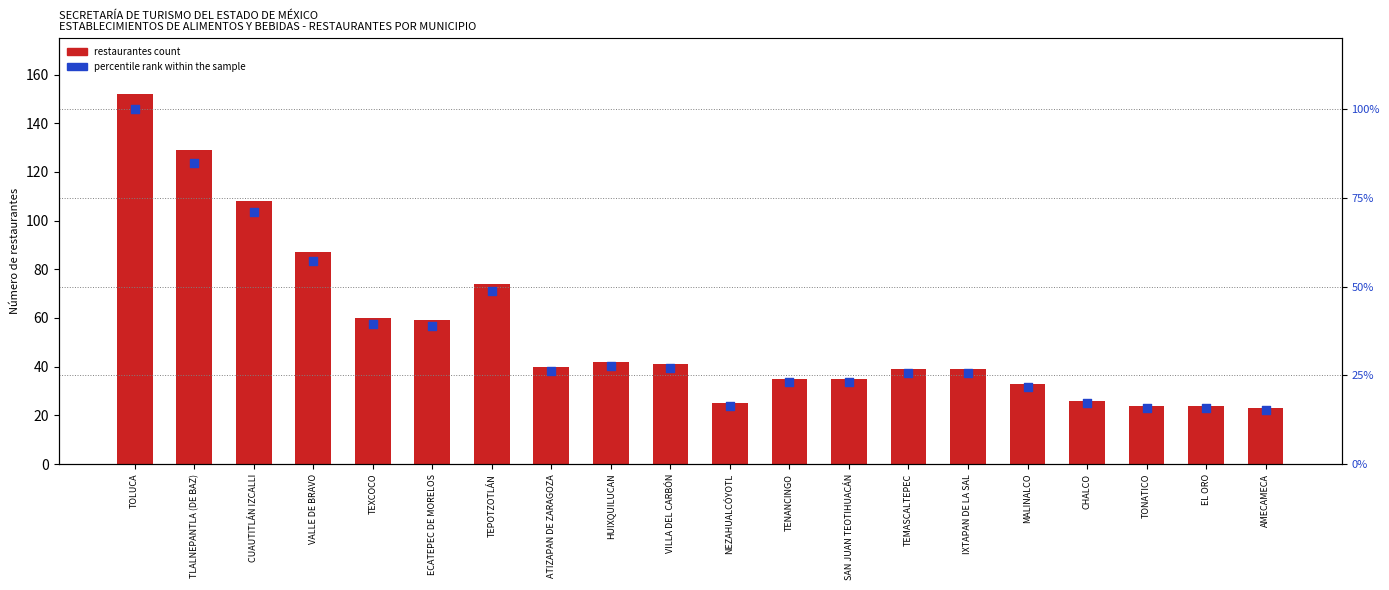

Which series has the widest spread of Y values?

restaurantes count